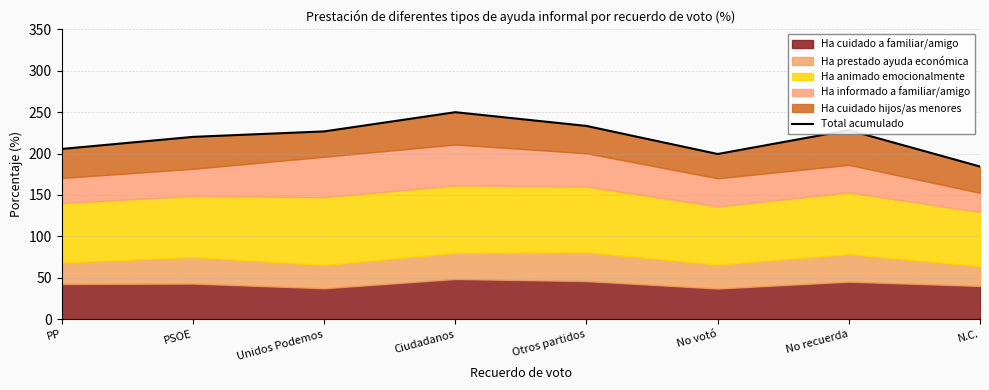

Rank the categories by value from highest to lowest.

Ciudadanos, Otros partidos, No recuerda, Unidos Podemos, PSOE, PP, No votó, N.C.